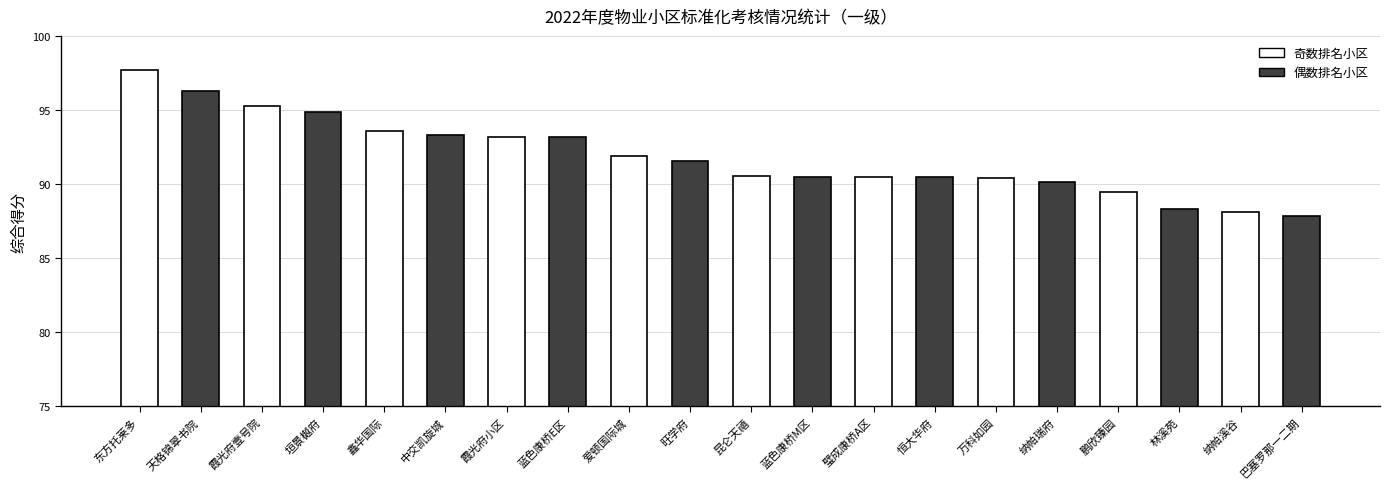

Approximately how many times larger is the value at 纳帕瑞府 compared to 蓝色康桥M区?

1.0